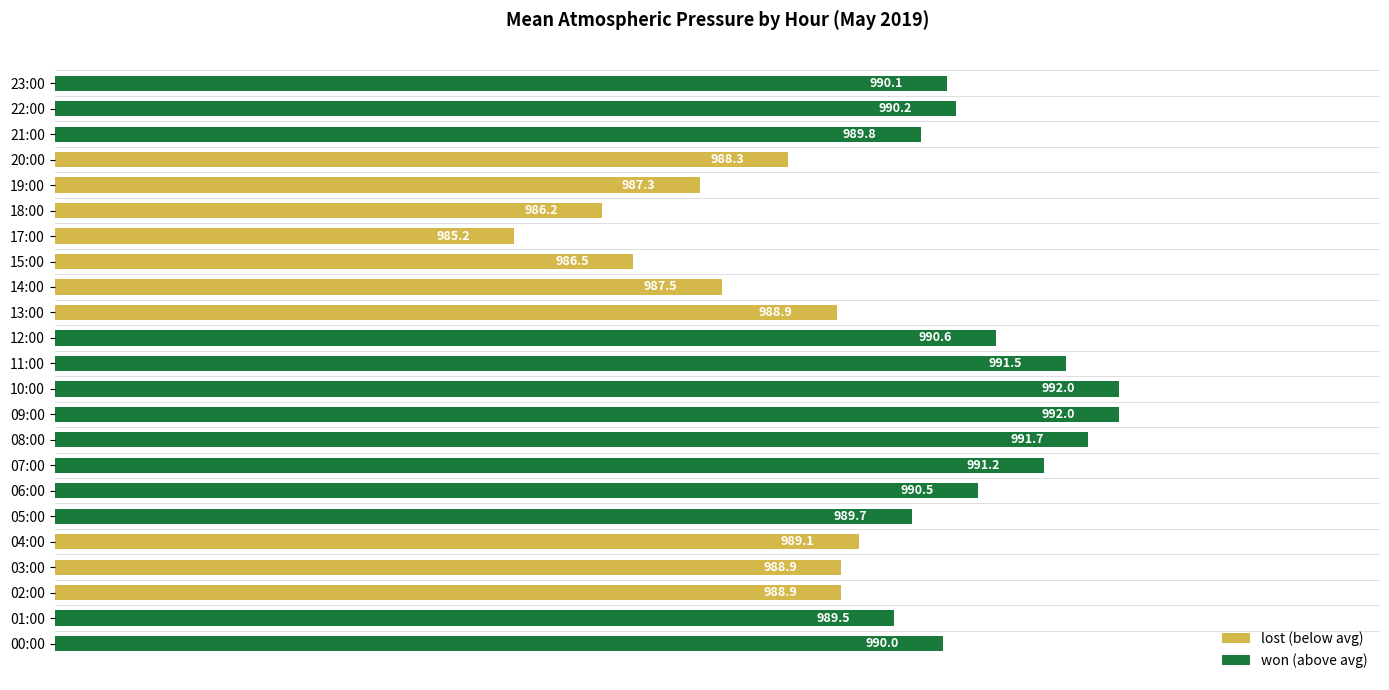

Is the value of lost at 18:00 greater than the value of won at 14:00?

Yes